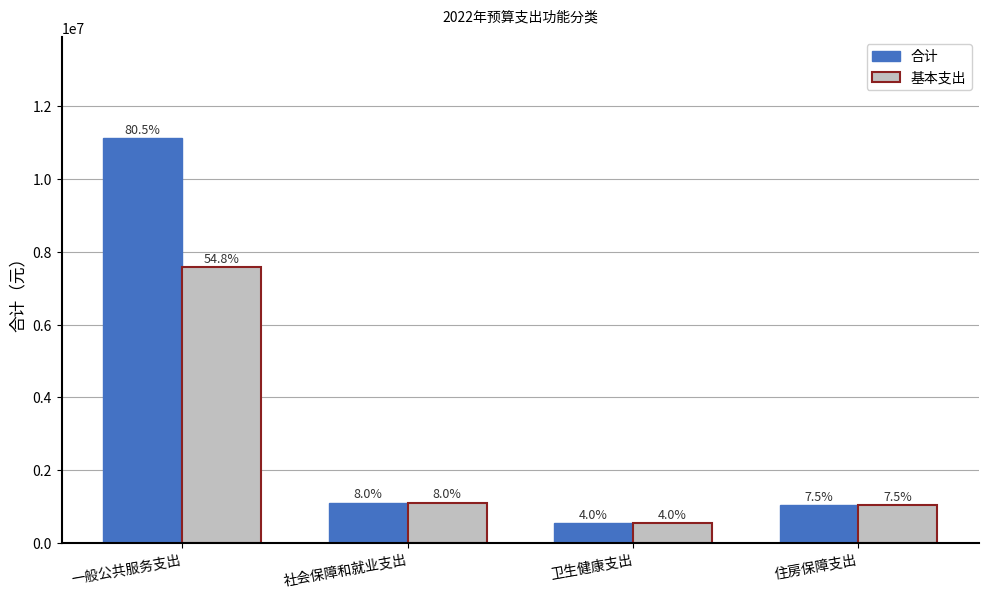

Reading left to right, transcribe all the data shown in this chart.

合计: 11122586.0	1104830.9	547566.6	1039606.0
基本支出: 7575536.0	1104830.9	547566.6	1039606.0